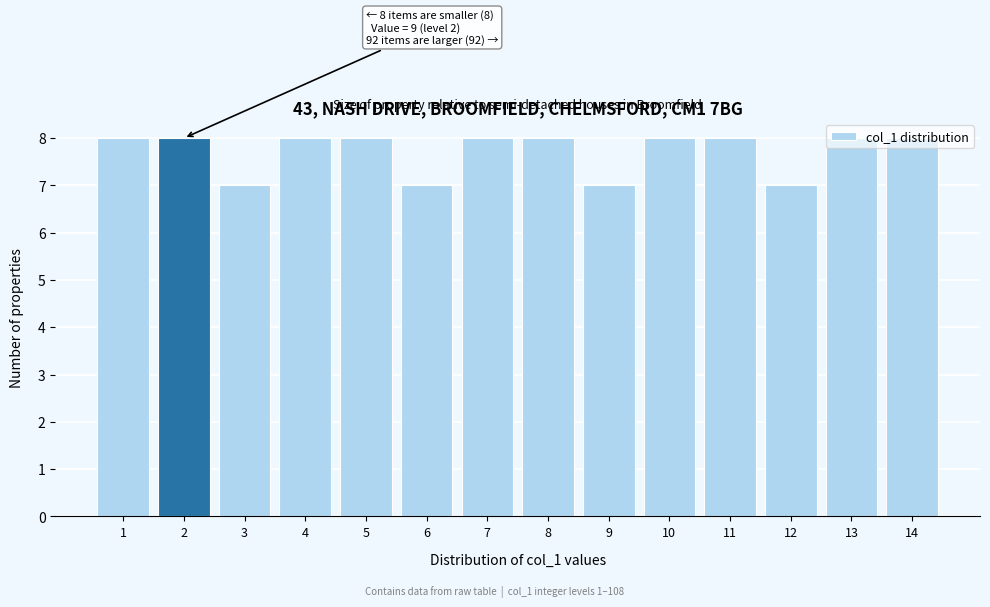

What value does the data have at 14?

8